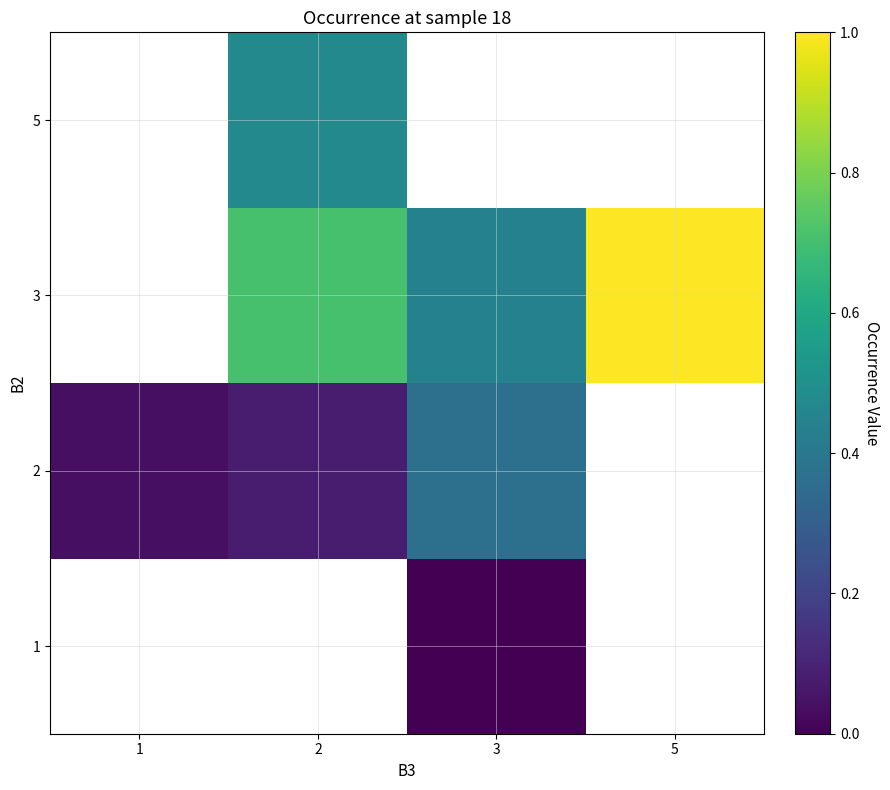

How many series are shown in this chart?

4